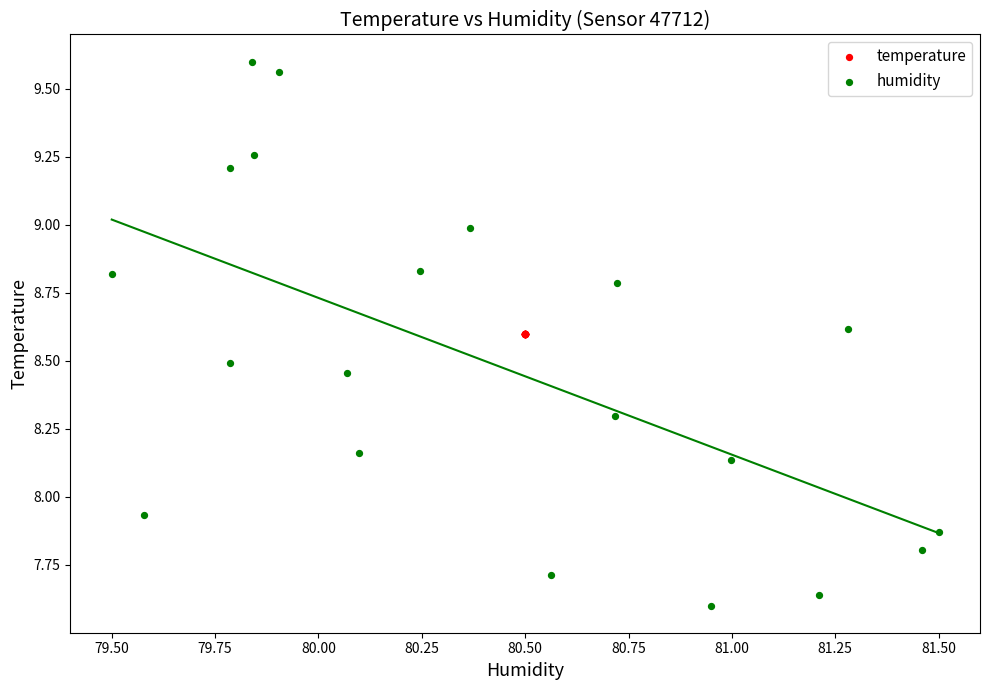

Which series reaches the maximum Y coordinate?

humidity